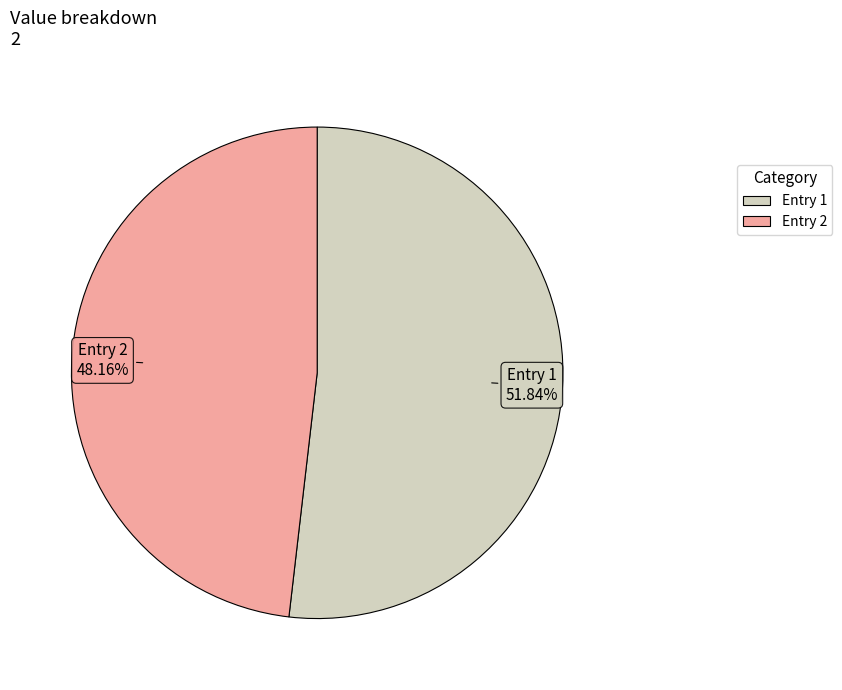

Does any single category account for the majority?

Yes